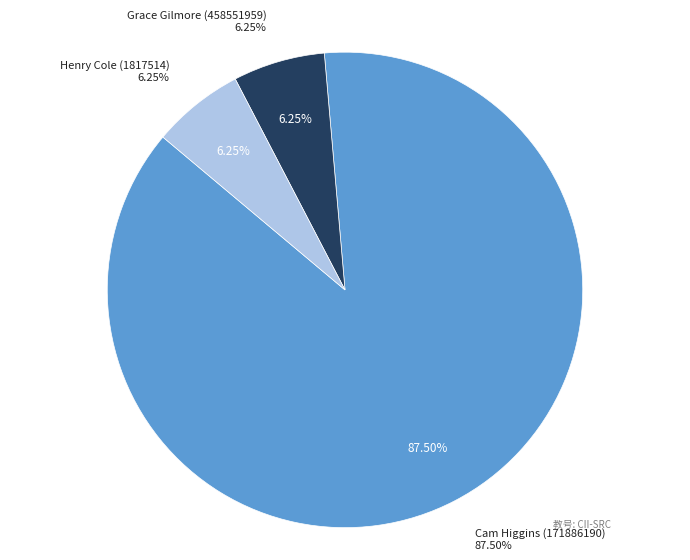

To the nearest percent, what is the average slice percentage?

33%